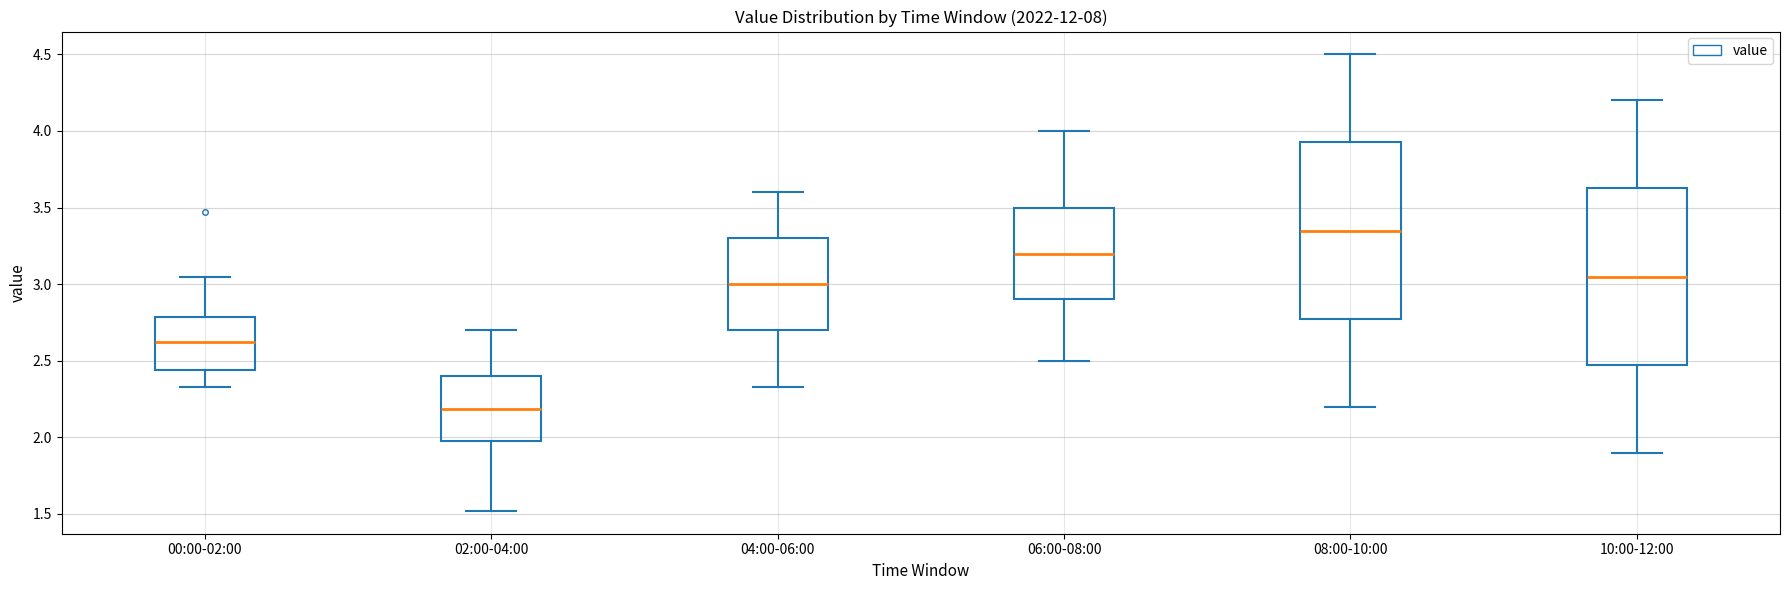

Which box has the lowest median line?

02:00-04:00